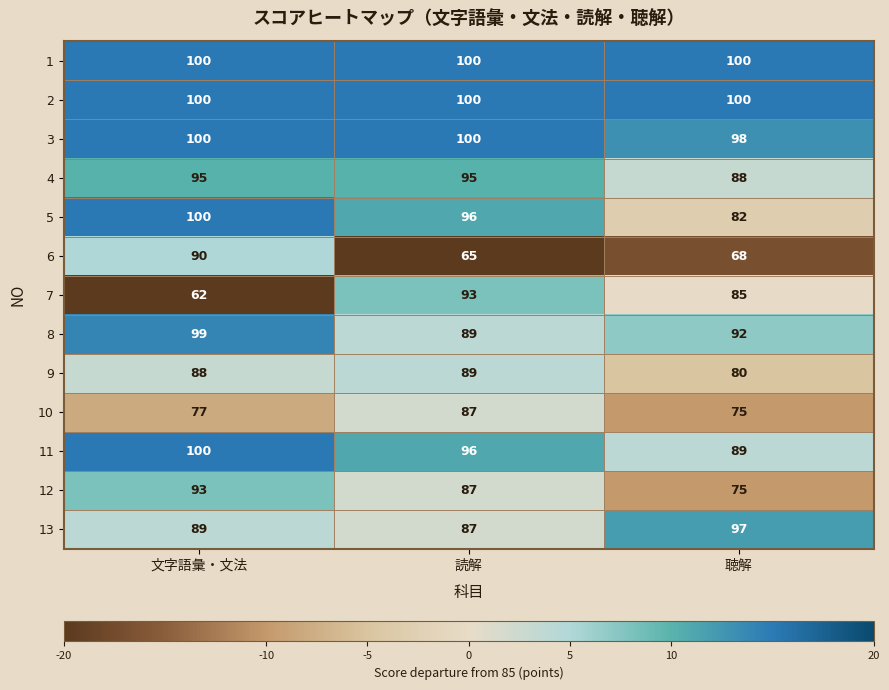

What is the average value of the 11 series?

95